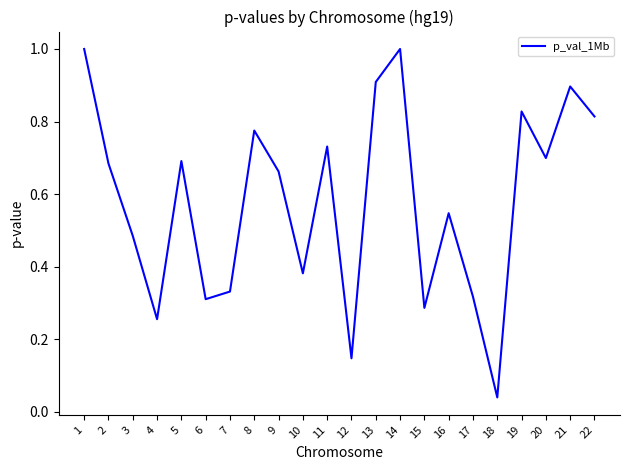

What is the greatest value displayed?

1.0